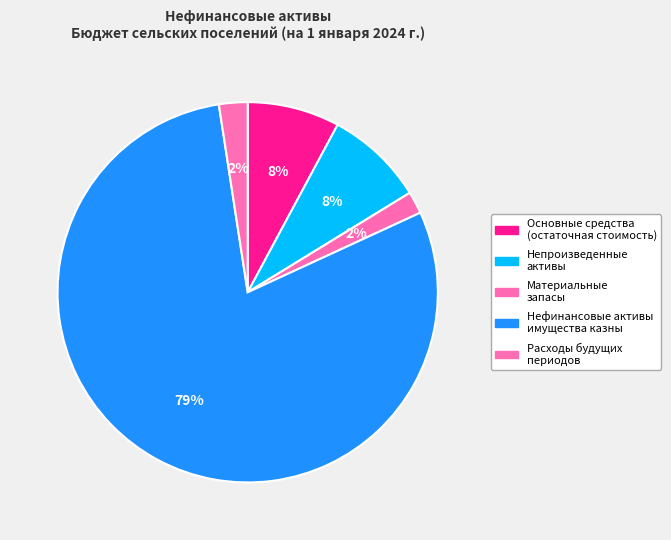

Which category accounts for the majority?

Нефинансовые активы имущества казны